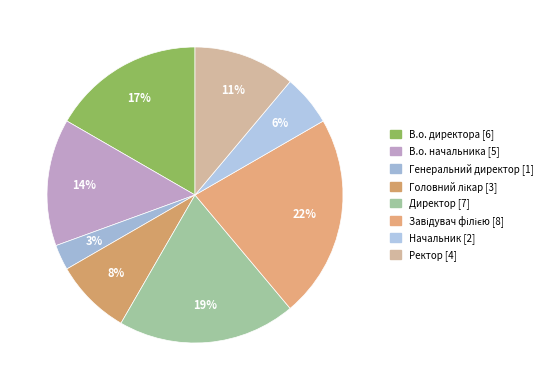

To the nearest percent, what is the difference between the largest and smallest slice percentages?

19%